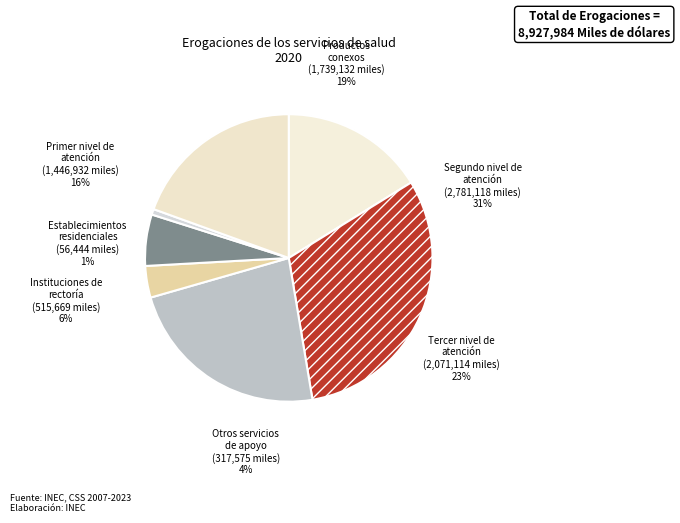

Combined, do Otros servicios de apoyo a la salud and Productos conexos account for over 50%?

No